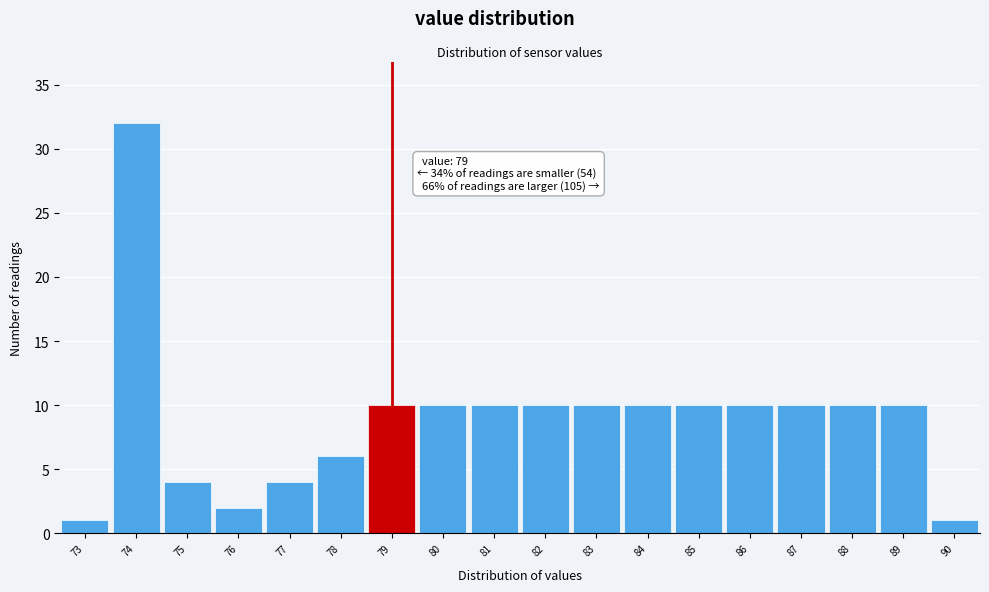

Over which range of the x-axis is the bar tallest?

73.5 to 74.5